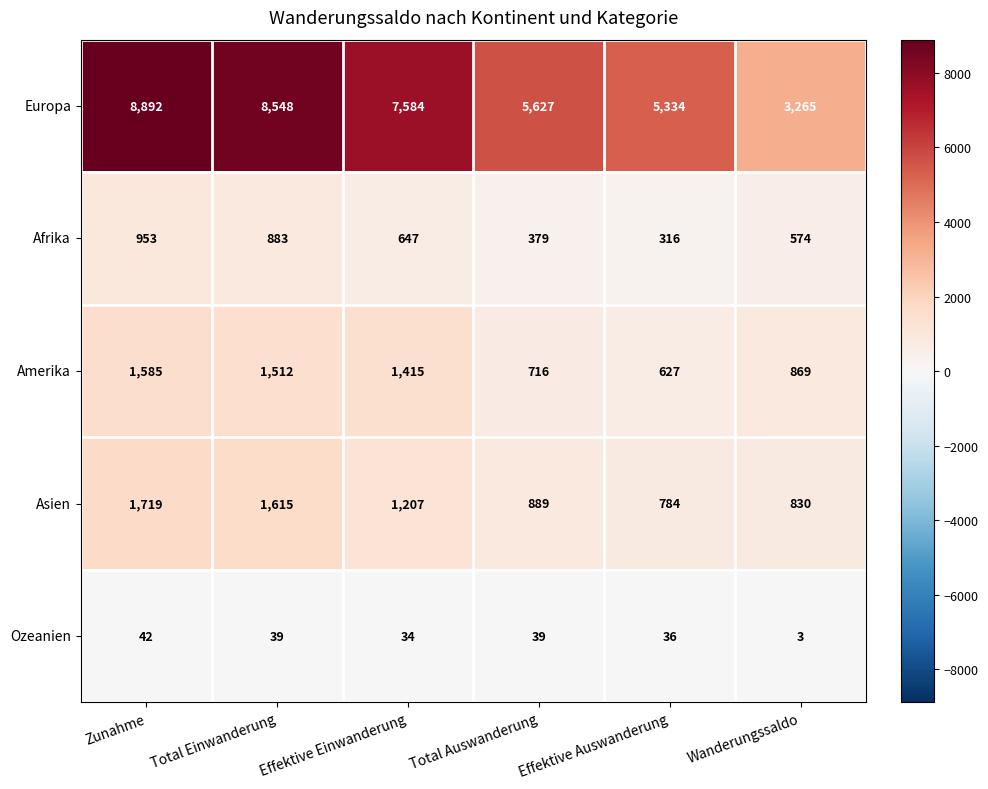

What is the maximum value for Ozeanien?

42